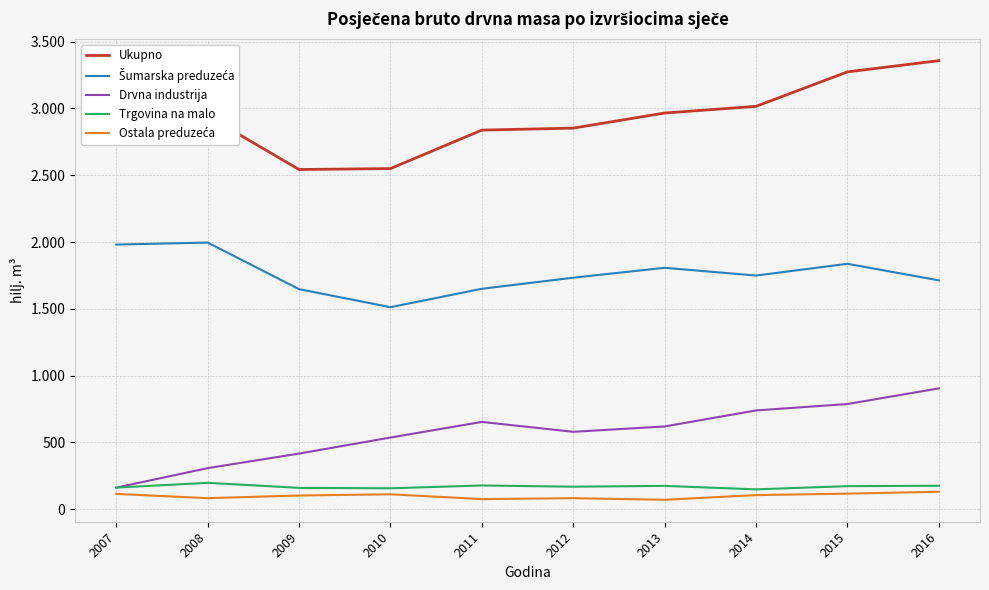

Reading right to left, list all the values displayed in this chart.

Ukupno: 2016=3358	2015=3274	2014=3016	2013=2966	2012=2853	2011=2838	2010=2550	2009=2543	2008=2943	2007=2802
Šumarska preduzeća: 2016=1713	2015=1837	2014=1749	2013=1807	2012=1733	2011=1650	2010=1512	2009=1647	2008=1996	2007=1981
Drvna industrija: 2016=904	2015=787	2014=739	2013=619	2012=579	2011=653	2010=536	2009=416	2008=307	2007=161
Trgovina na malo: 2016=175	2015=172	2014=148	2013=174	2012=168	2011=177	2010=156	2009=159	2008=197	2007=161
Ostala preduzeća: 2016=130	2015=116	2014=105	2013=70	2012=82	2011=75	2010=111	2009=102	2008=82	2007=114